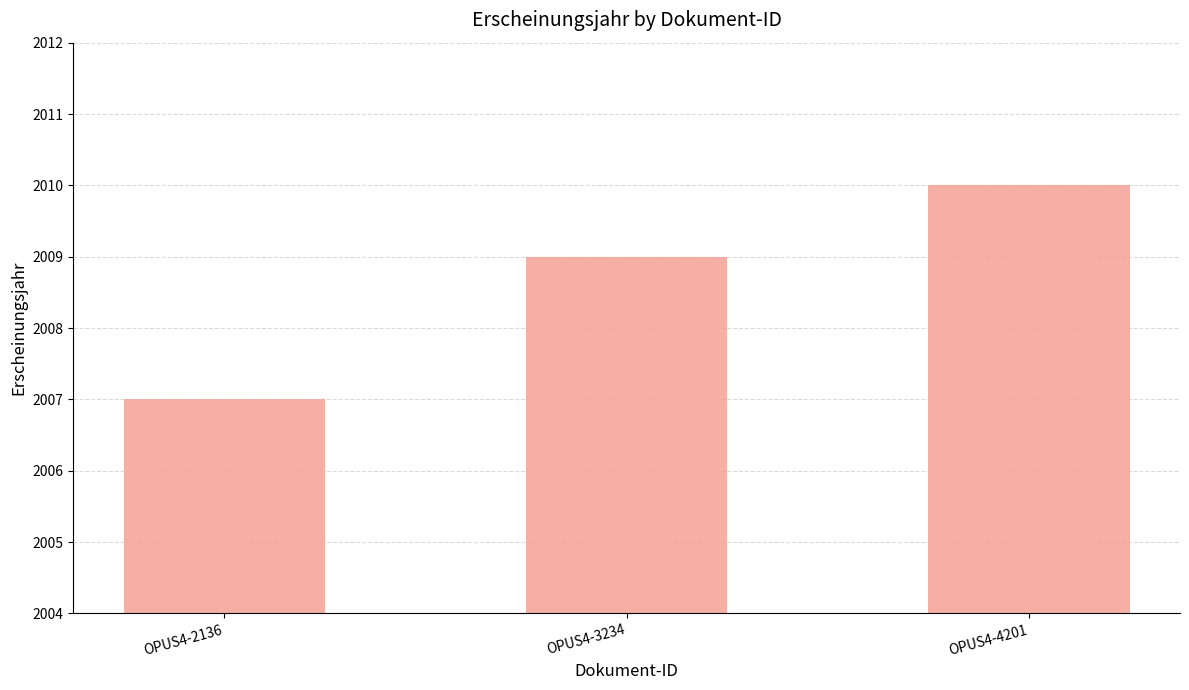

Does the chart contain stacked bars?

No